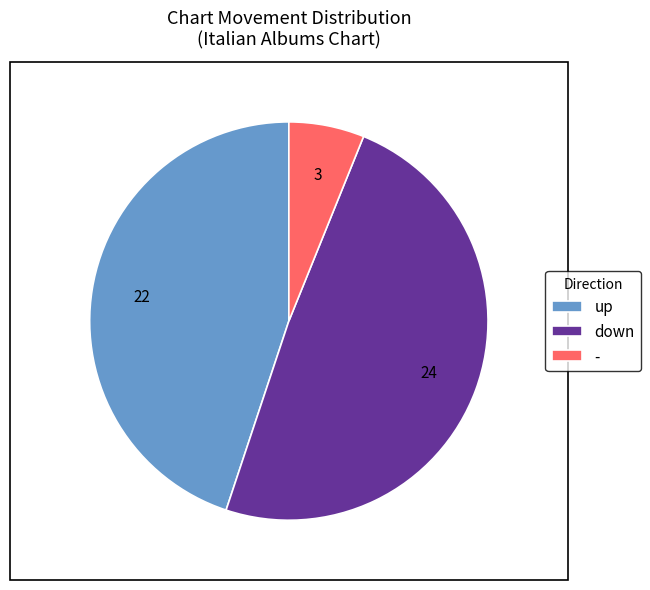

Which category has the smallest portion of the pie?

-